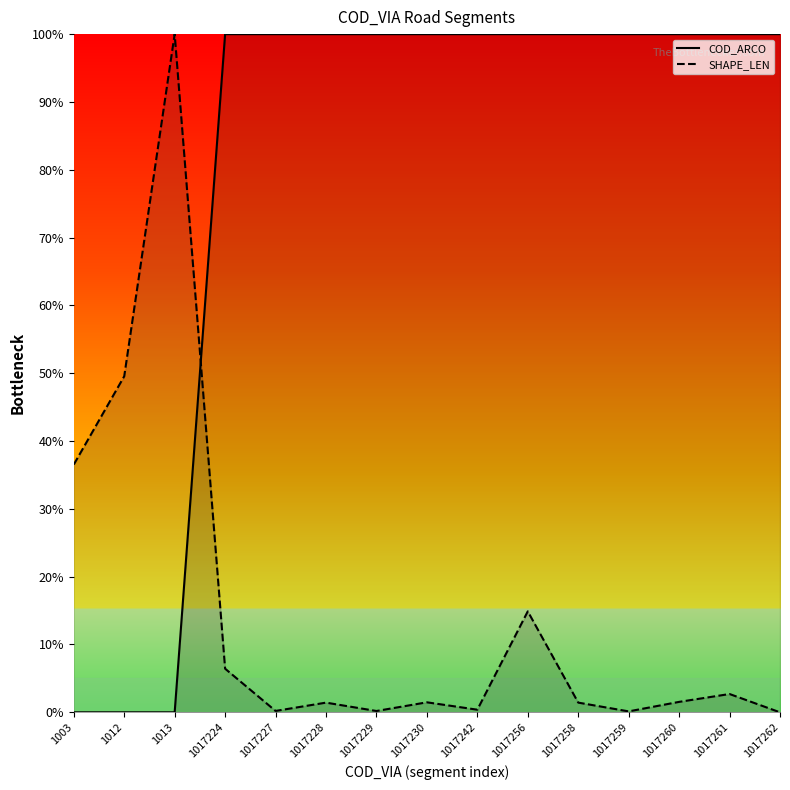

What are all the series names shown in the legend?

COD_ARCO, SHAPE_LEN